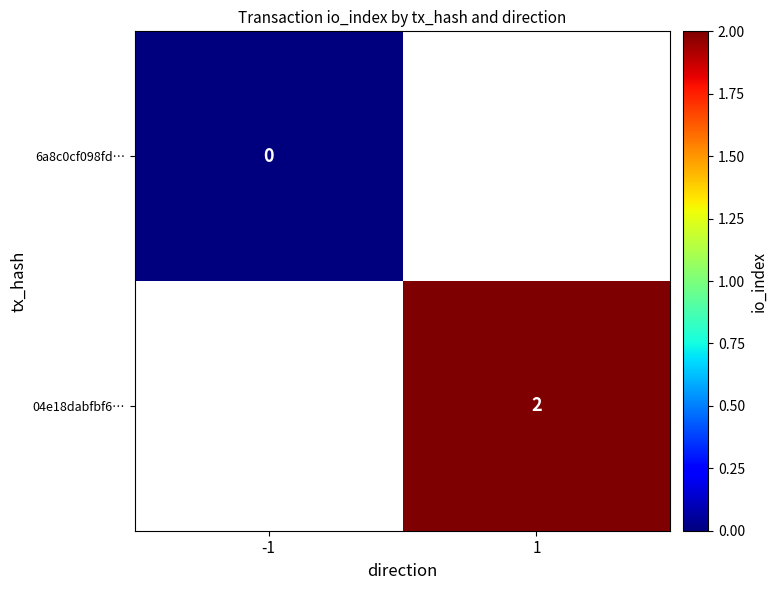

How many distinct data groups are displayed?

2